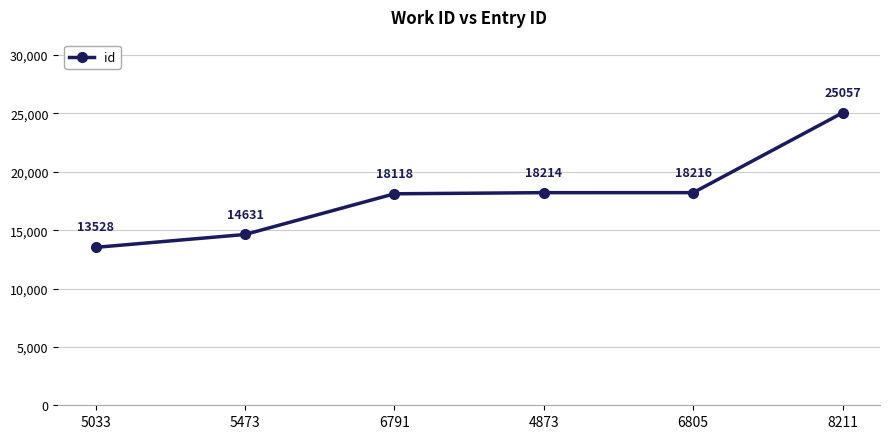

What is the label of the 5th point from the right?

5473